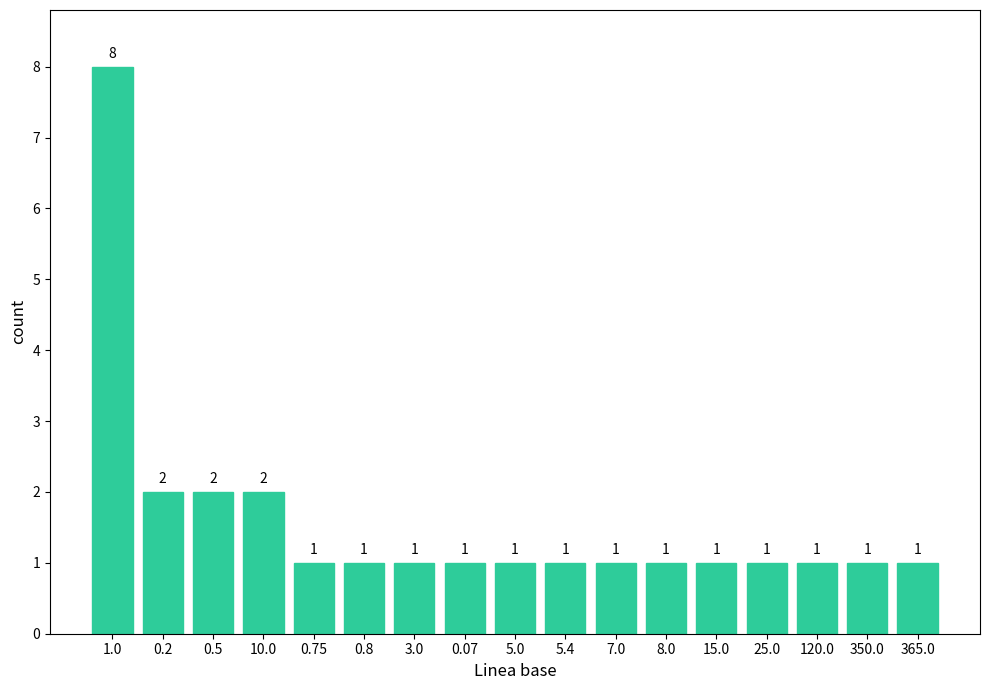

Reading right to left, what are all the values shown in this chart?

1	1	1	1	1	1	1	1	1	1	1	1	1	2	2	2	8